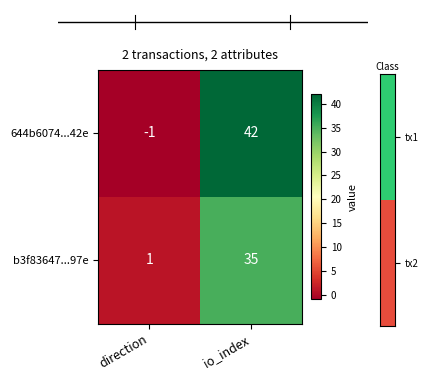

The 644b6074...42e series shows -2 at direction. True or false?

False